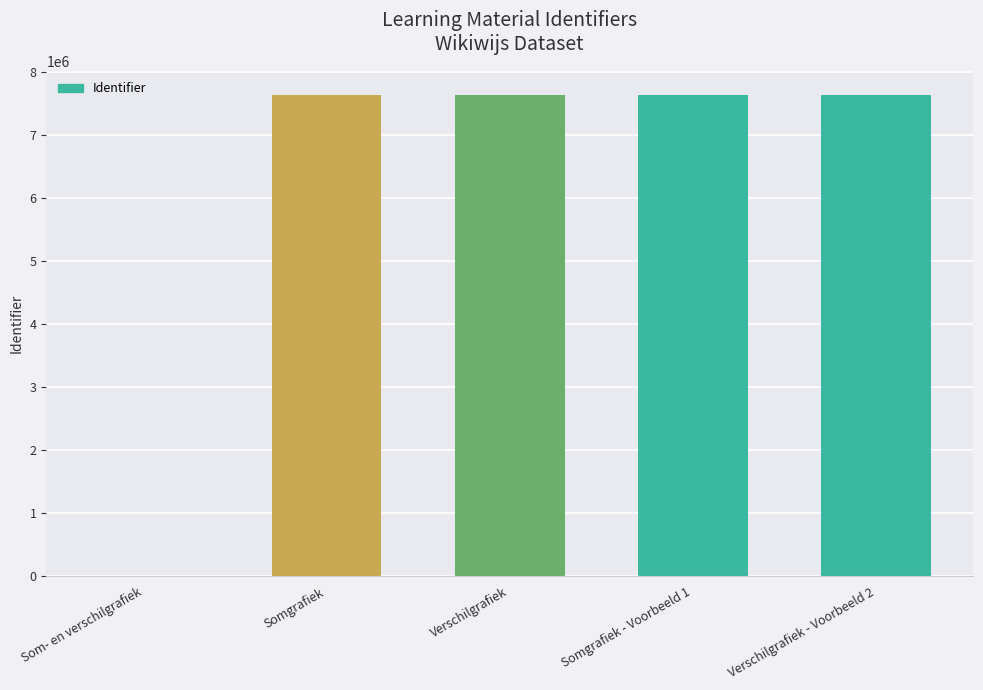

Where is the data nearest to the value 3814821?

Somgrafiek